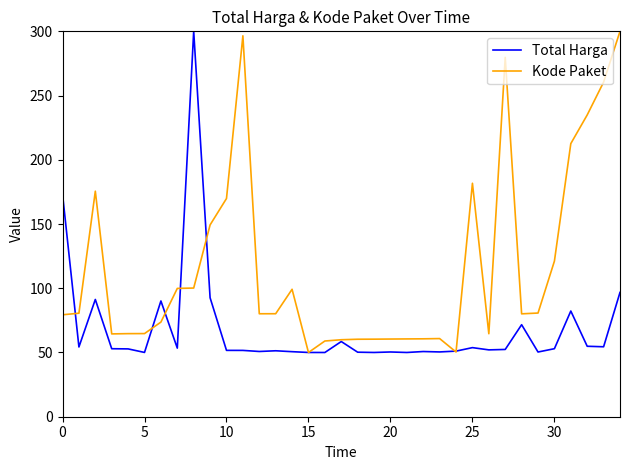

List the series in order of their overall mean, lowest first.

Total Harga, Kode Paket